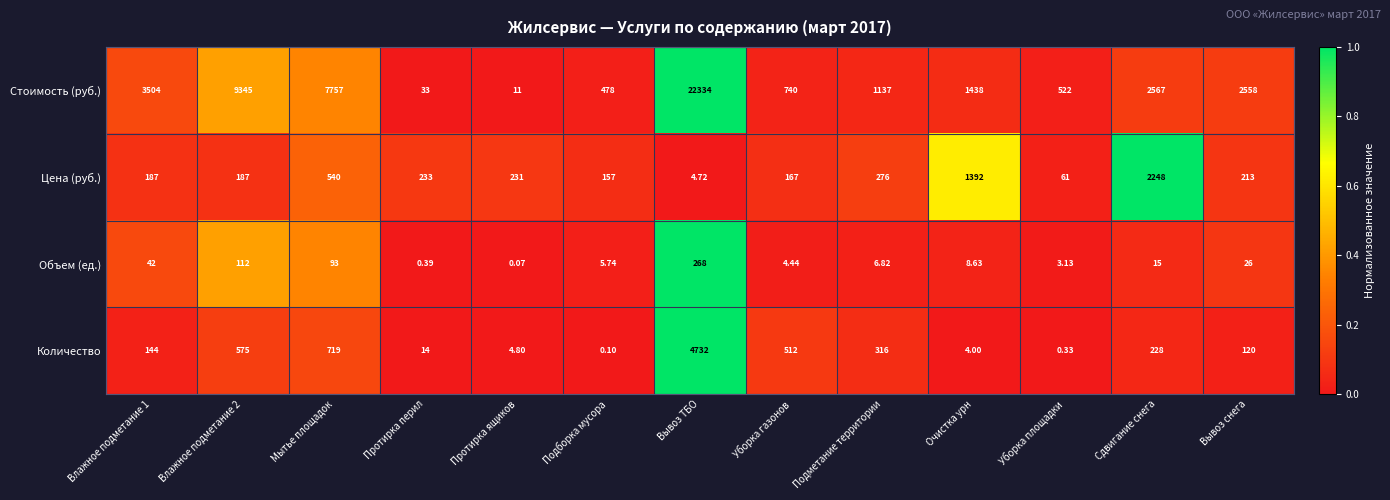

Rank the series at Влажное подметание 2 from highest to lowest value.

Стоимость (руб.), Количество, Цена (руб.), Объем (ед.)